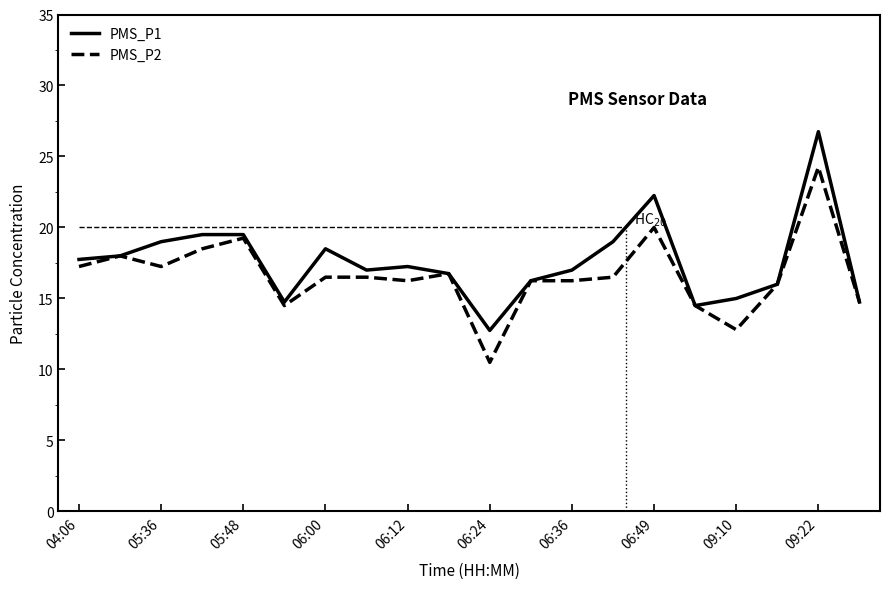

List the series in order of their peak value, highest first.

PMS_P1, PMS_P2